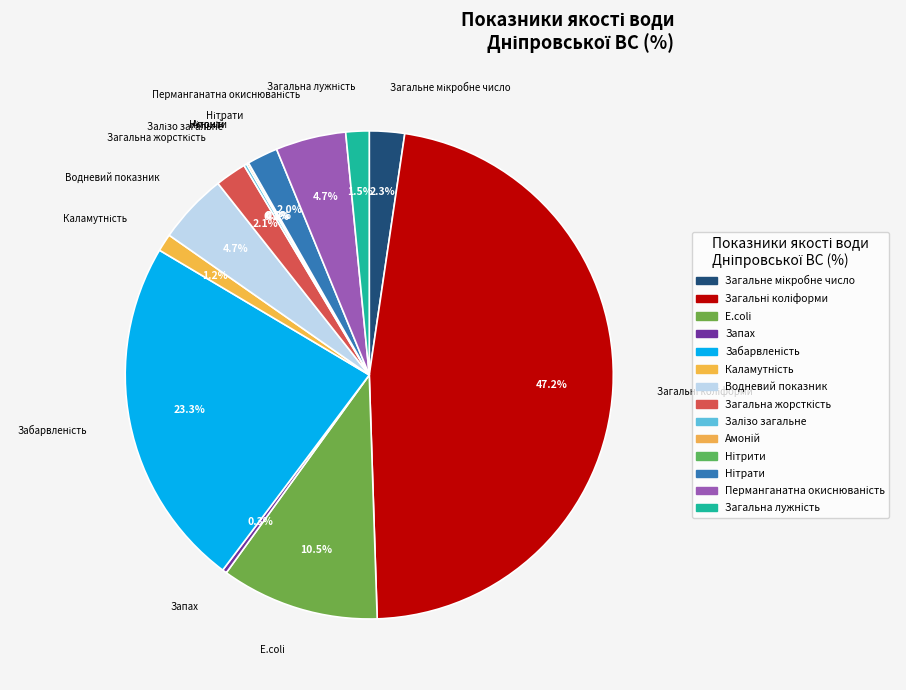

Between Загальні коліформи and Запах, which is larger?

Загальні коліформи